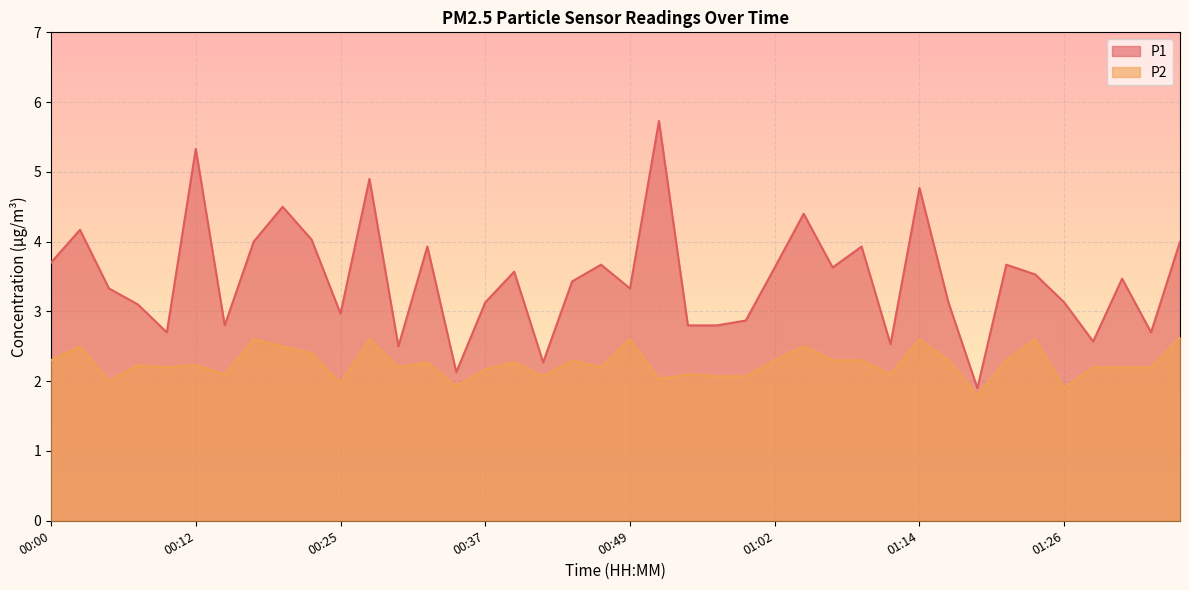

What is the maximum value for P1?

5.7